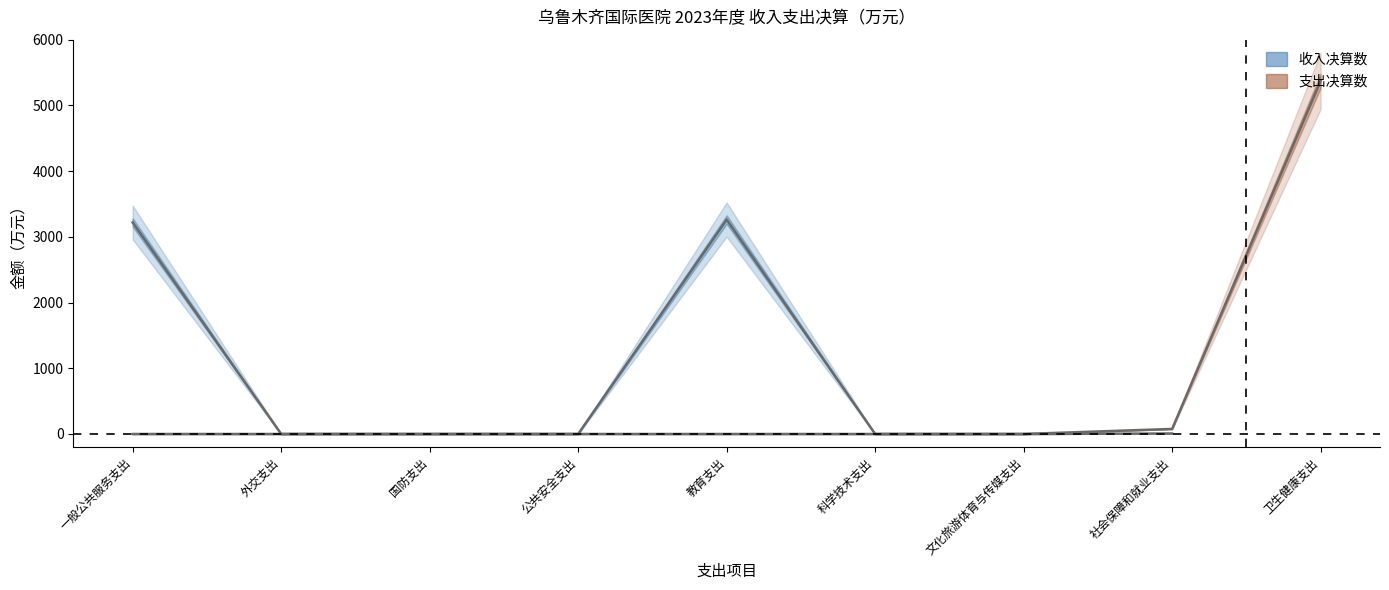

Is it true that 支出决算数 equals 1763.1 at 教育支出?

False